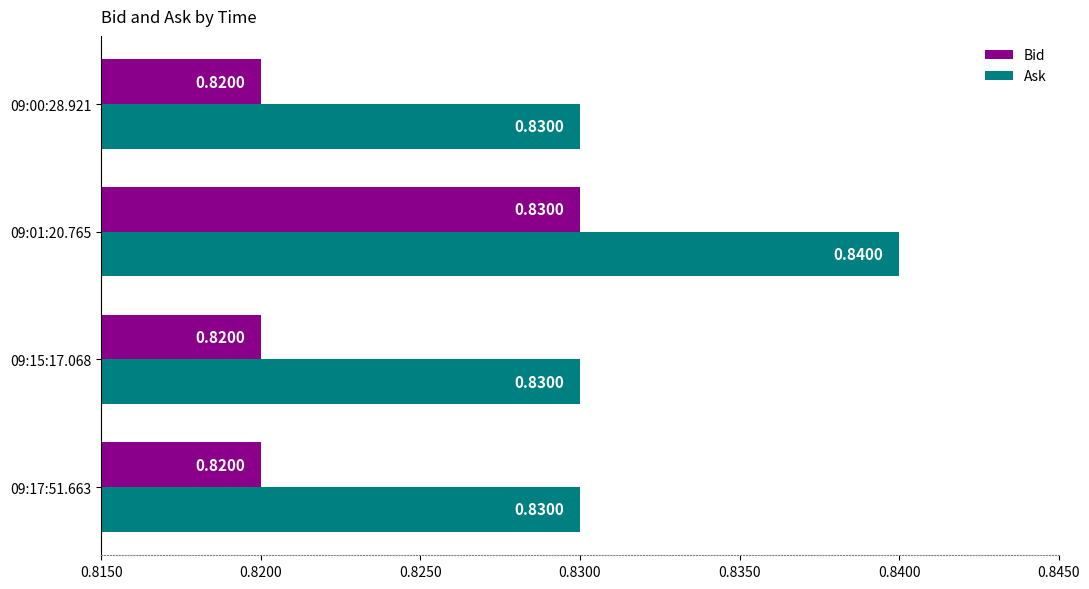

Which category has the highest value across all series?

09:01:20.765